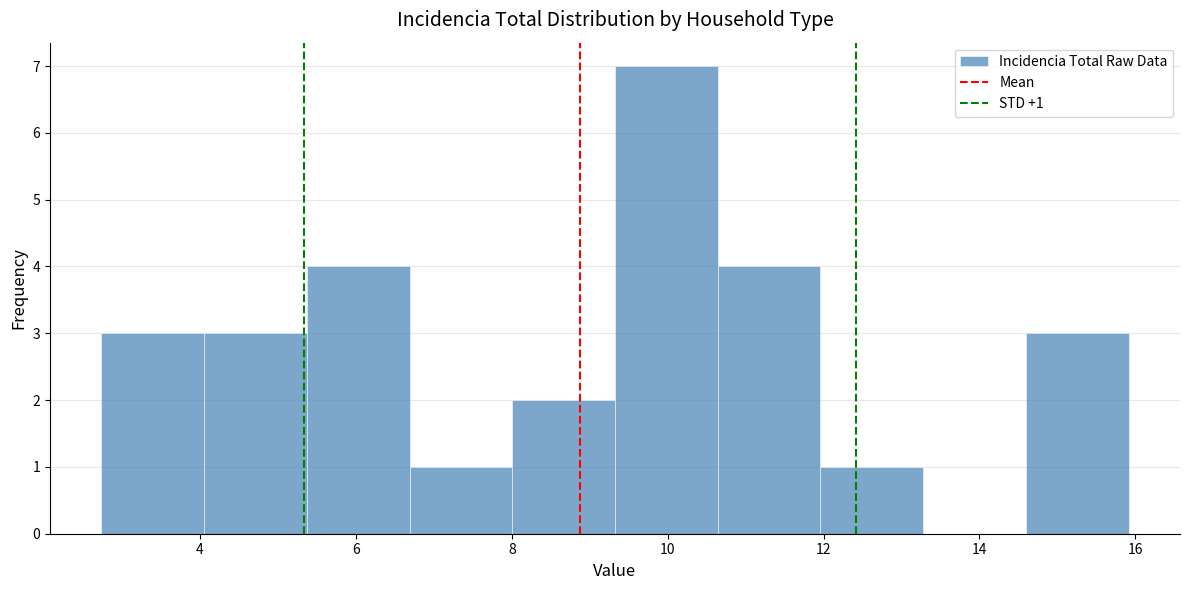

Over which range of the x-axis is the bar tallest?

9.4 to 10.6